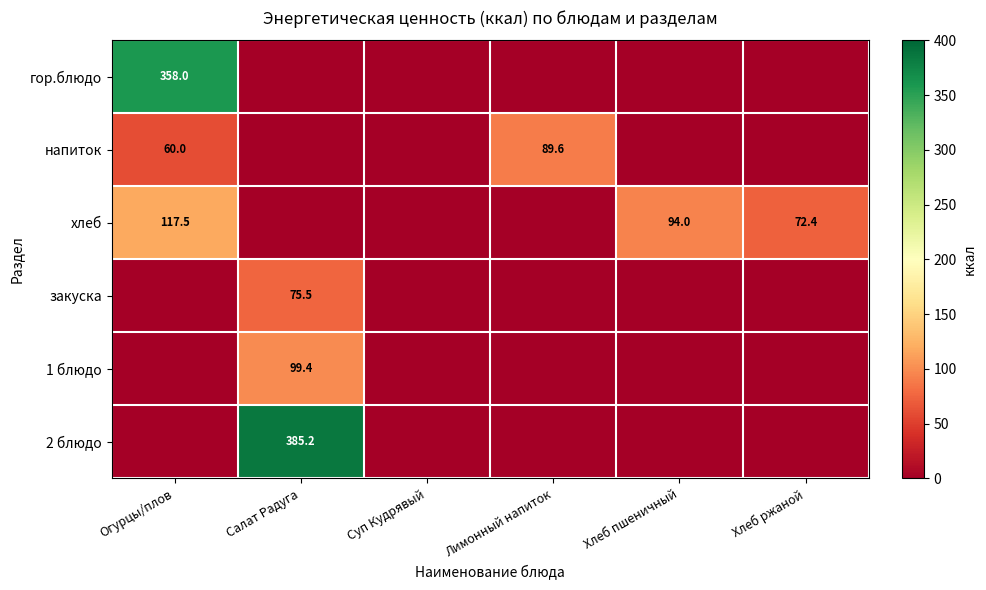

The value of гор.блюдо at Огурцы/плов is 358.0. True or false?

True